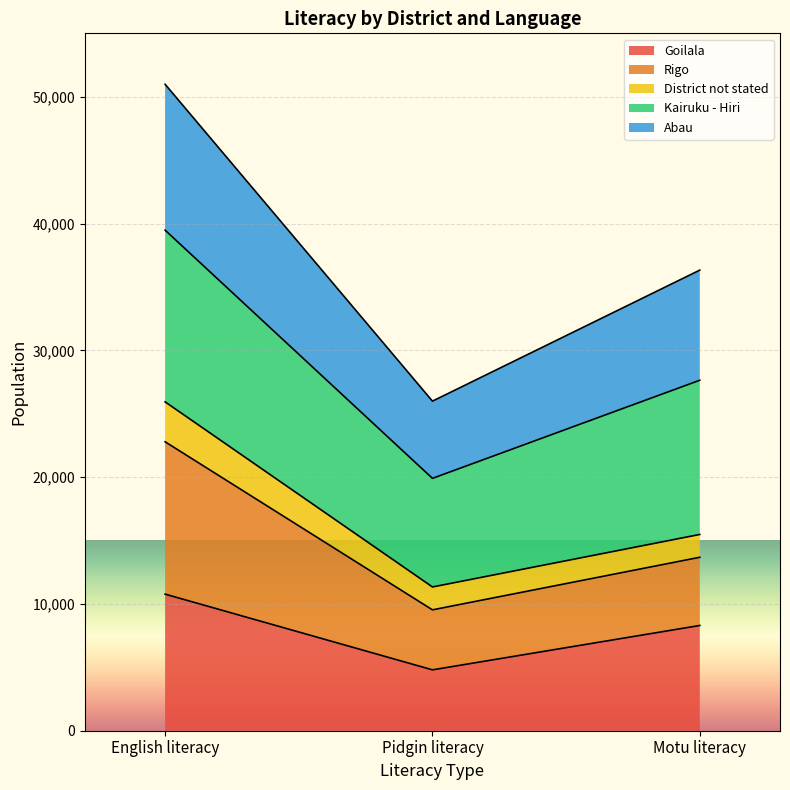

At how many categories does at least one series exceed 50302?

1